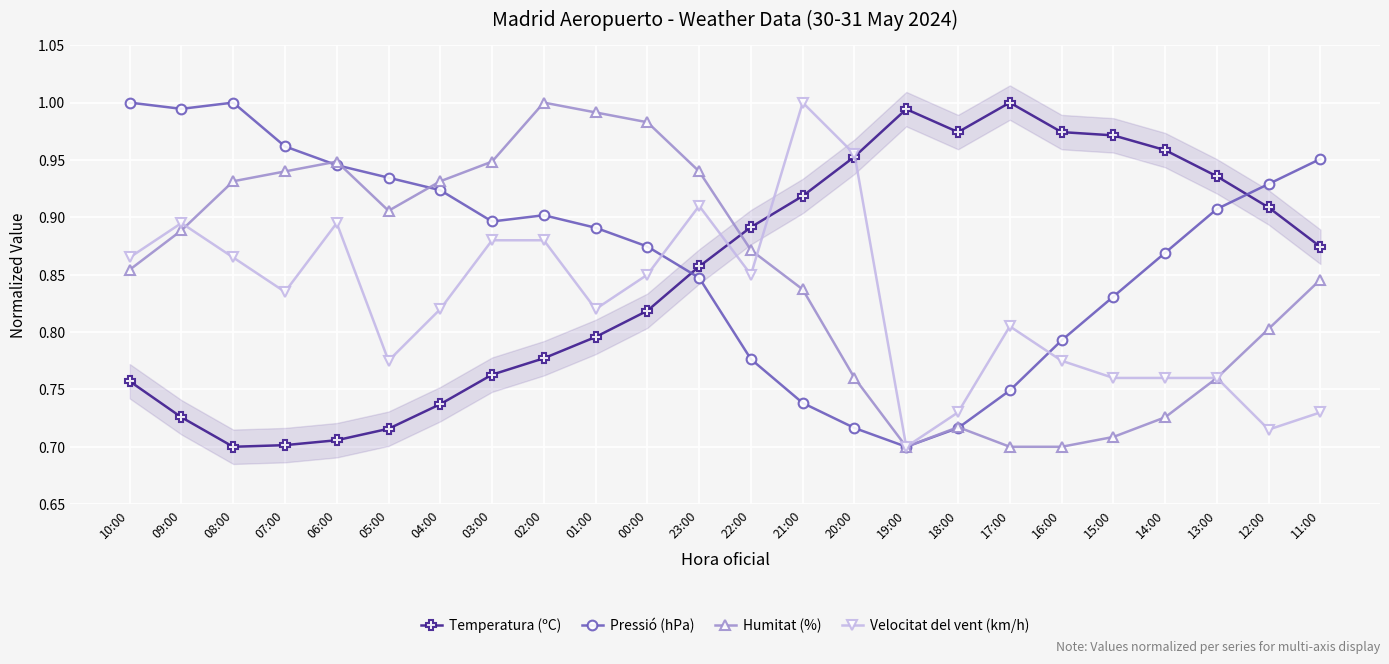

Is it true that Velocitat del vent (km/h) equals 1.2 at 22:00?

False